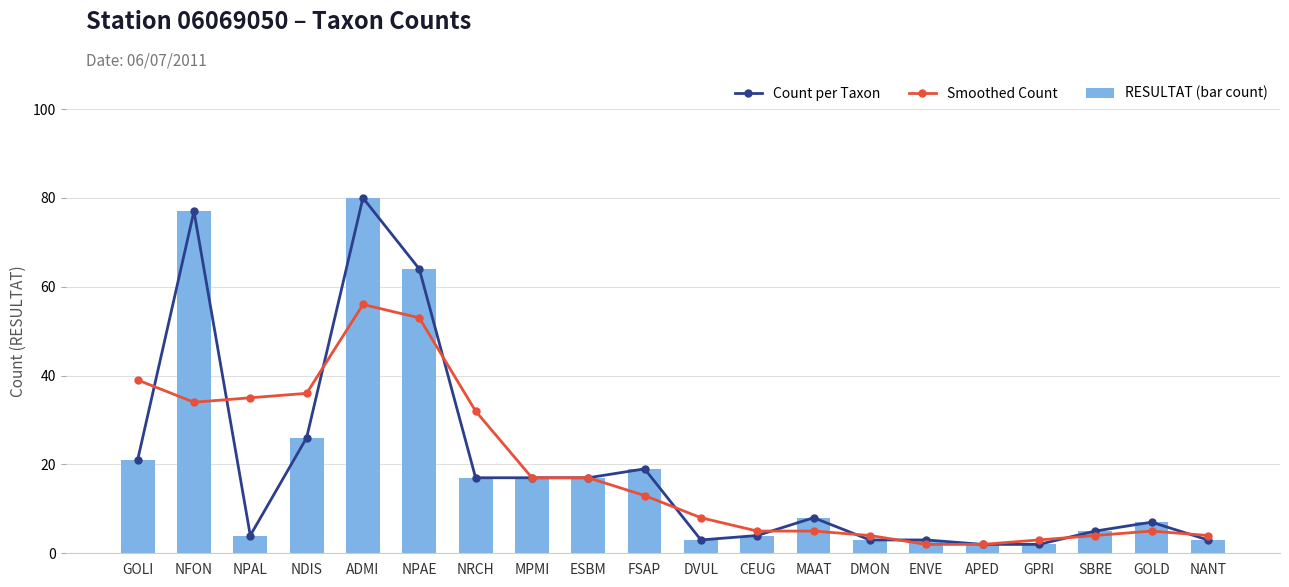

What is the average value of the RESULTAT (bar count) series?

19